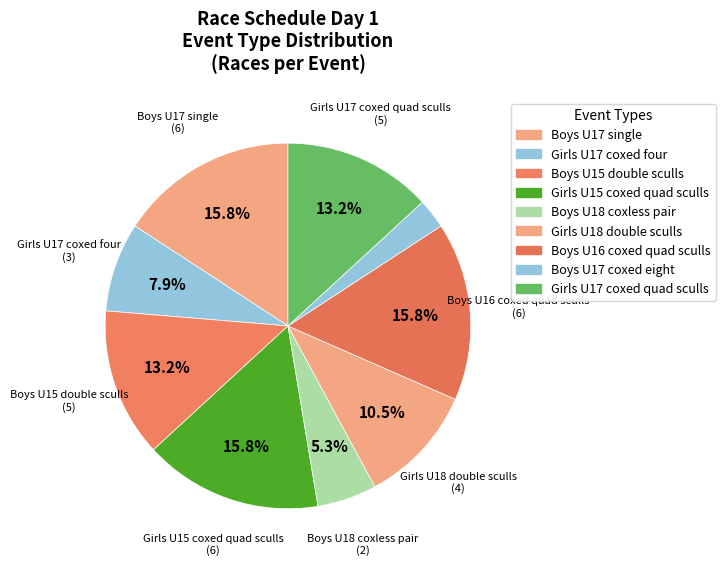

Count the number of slices in the pie.

9